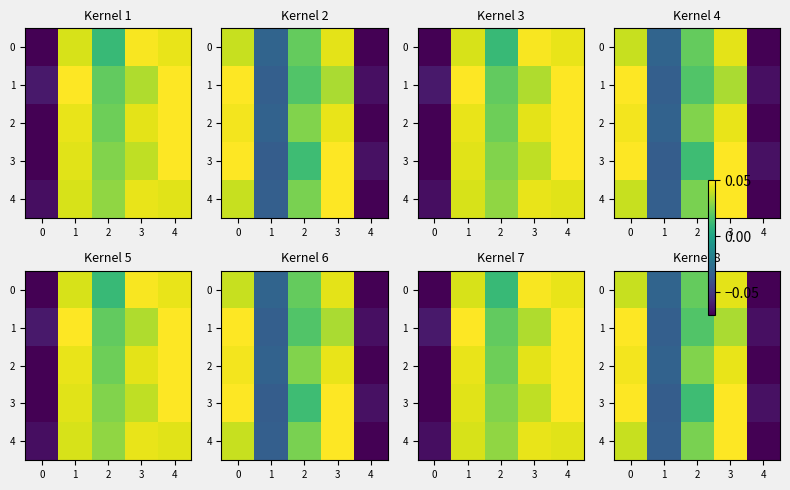

Which series has the widest spread of values?

row_4